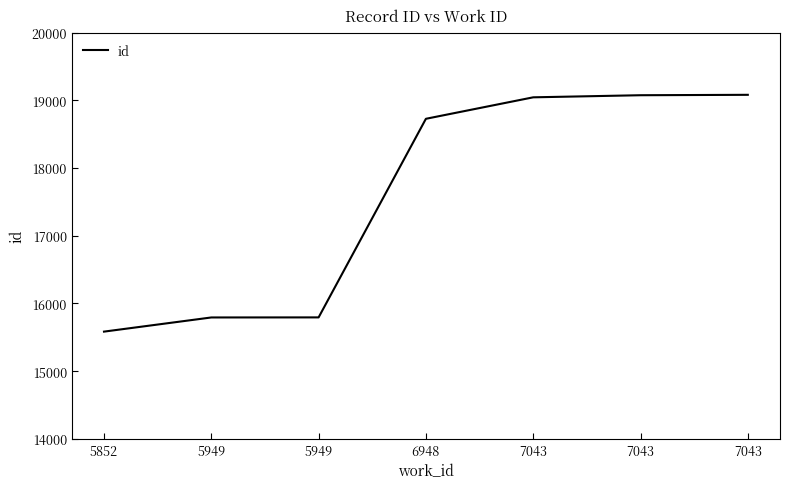

True or false: the data shows 33689 at 7043.

False